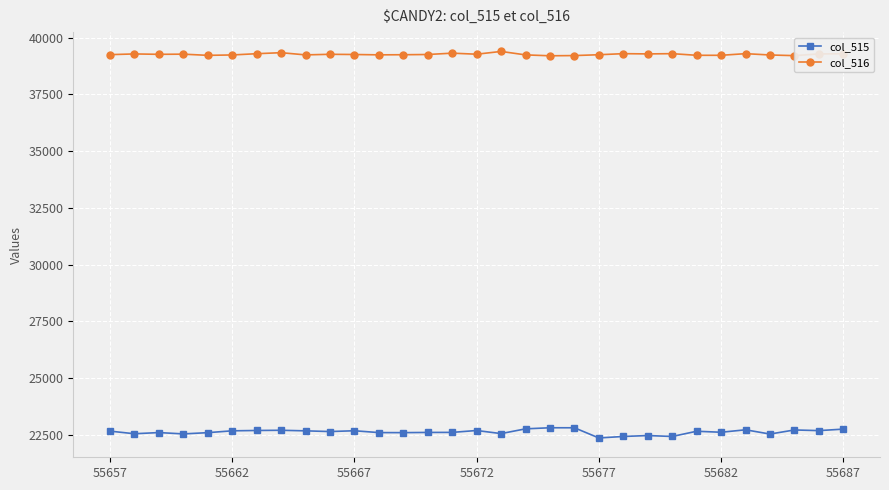

List the series in order of their peak value, lowest first.

col_515, col_516